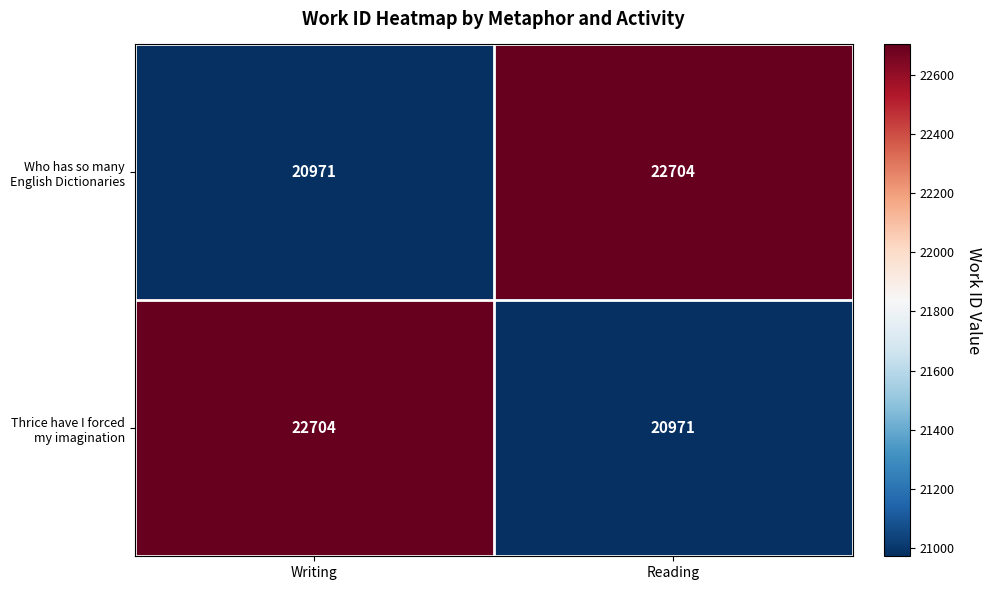

What is the minimum value shown in the chart?

20971